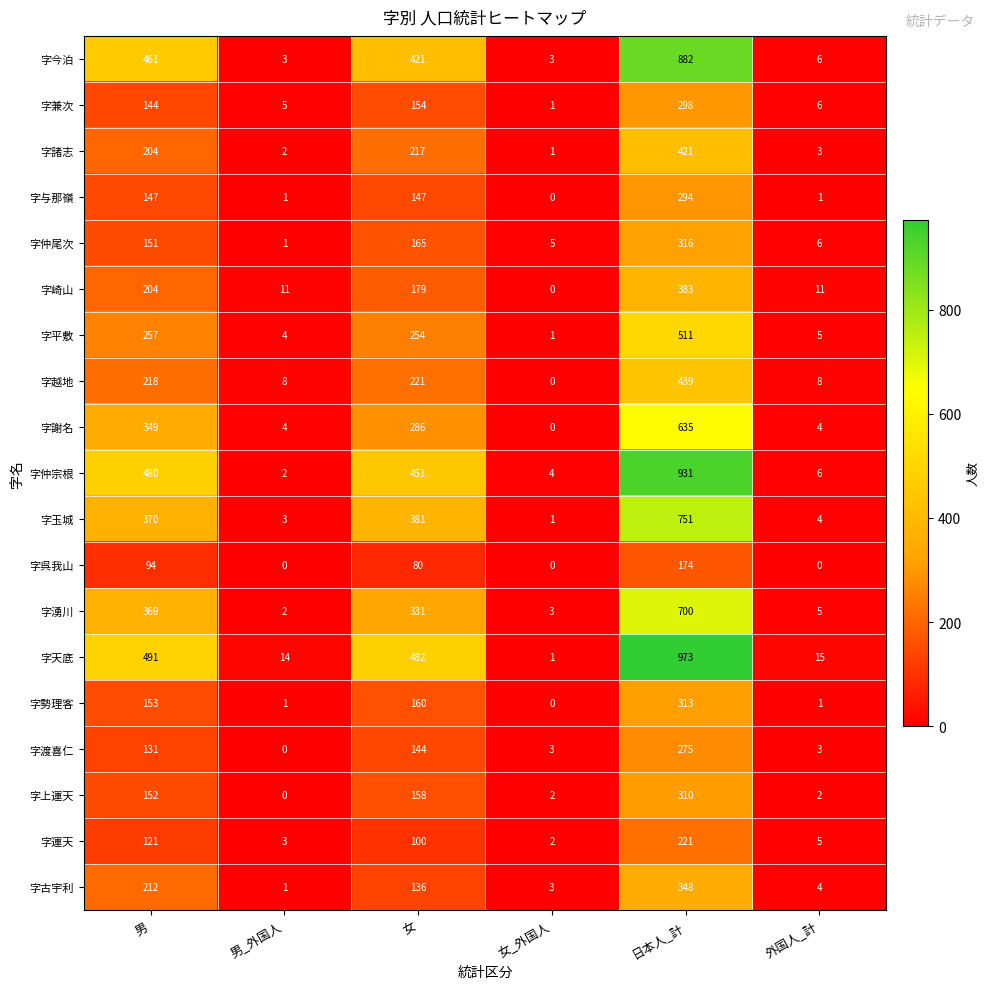

What is the spread (max minus min) of values at 日本人_計?

799